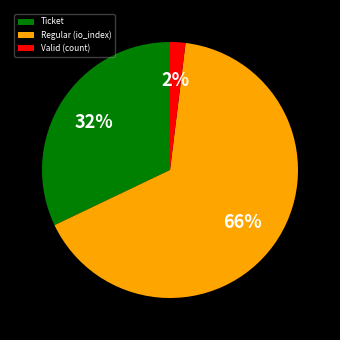

To the nearest percent, what is the difference between the largest and smallest slice percentages?

64%